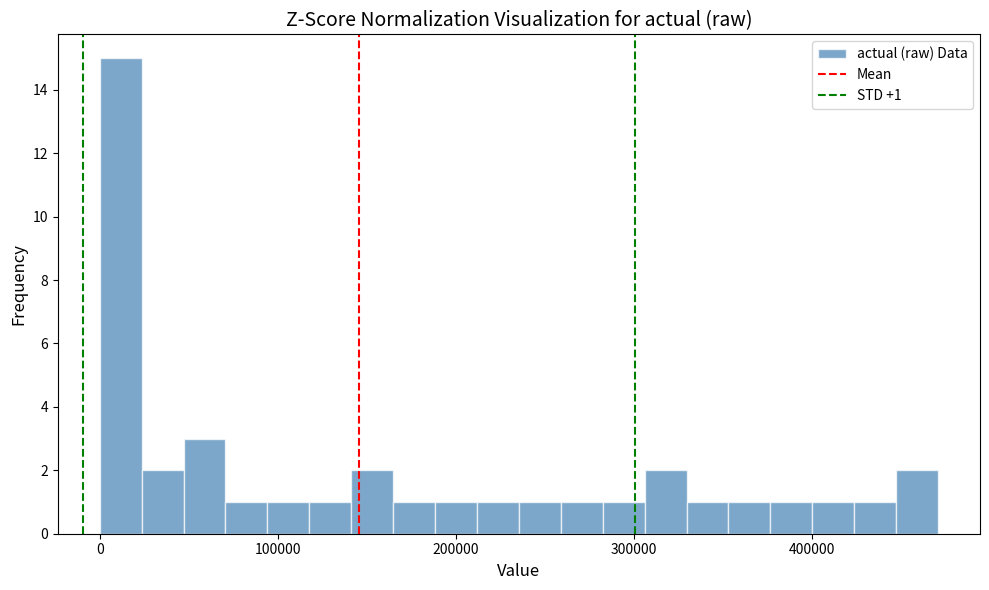

Around what value on the x-axis is the tallest bar? Give the approximate position of its centre, as read against the axis.

10000